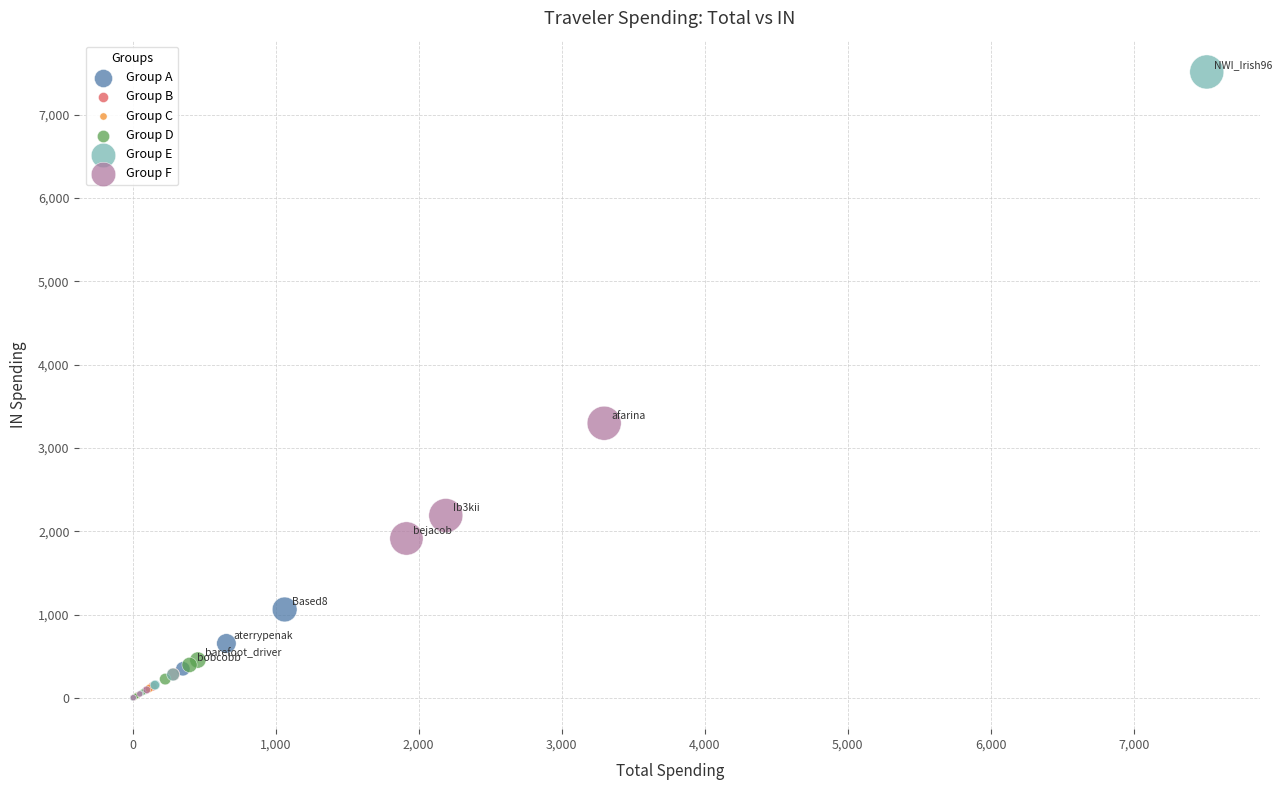

Which series has the largest Y range (max minus min)?

Group E